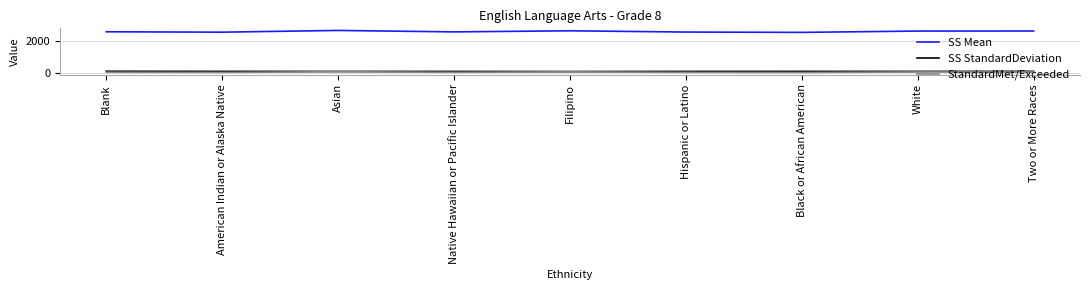

True or false: StandardMet/Exceeded and SS Mean intersect in this chart.

False